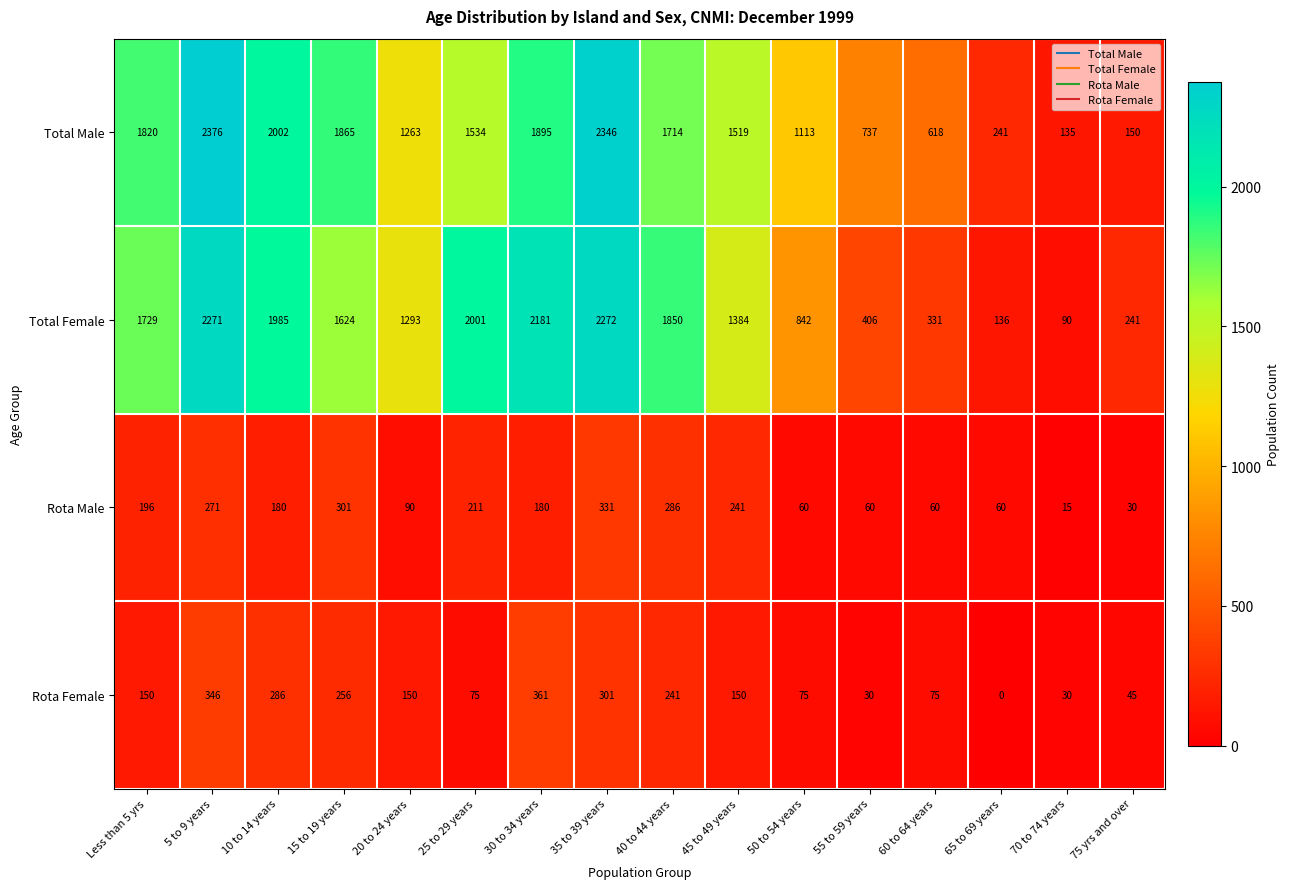

What is the maximum value shown in the chart?

2376